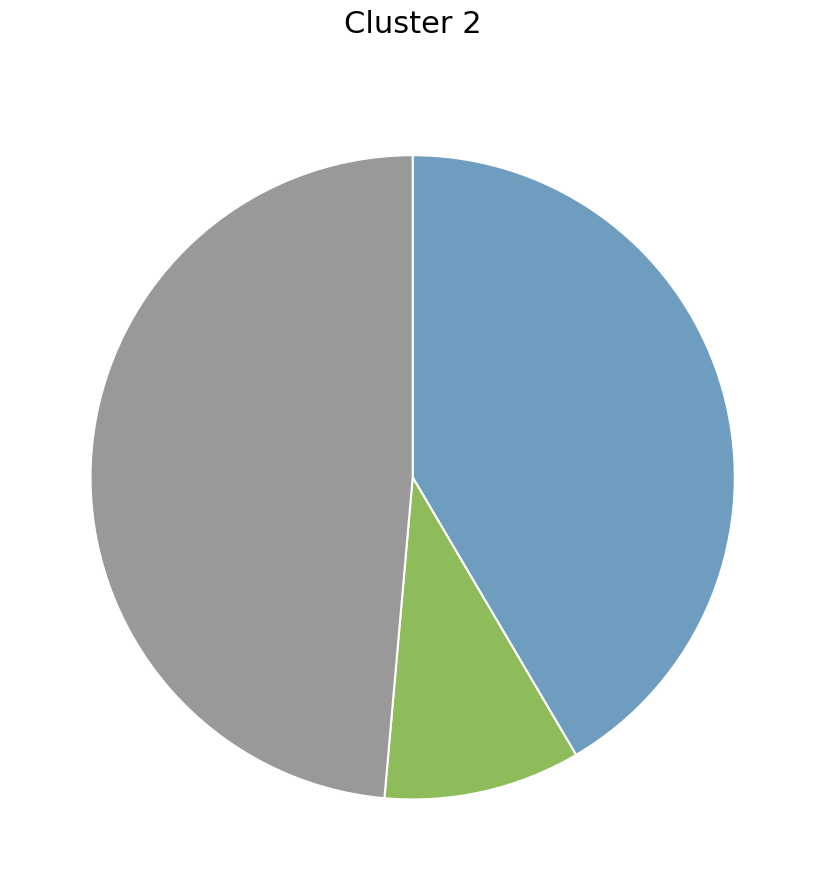

Is there any slice that represents more than half of the pie?

No